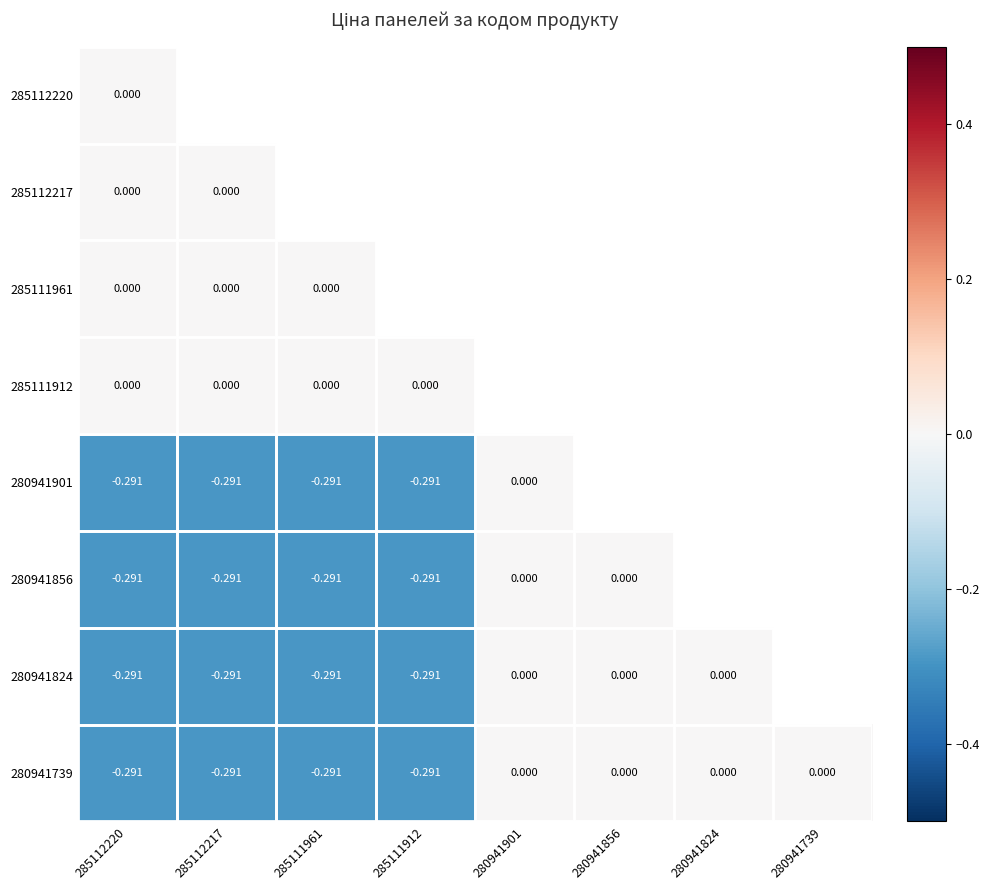

What value does the 280941739 series have at 285111961?

-0.3